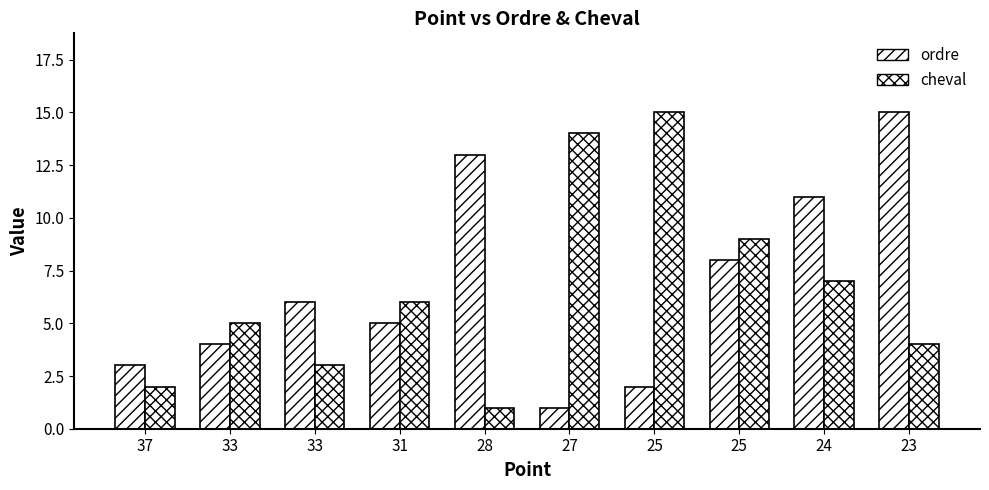

Where does the ordre series first go above 6?

28